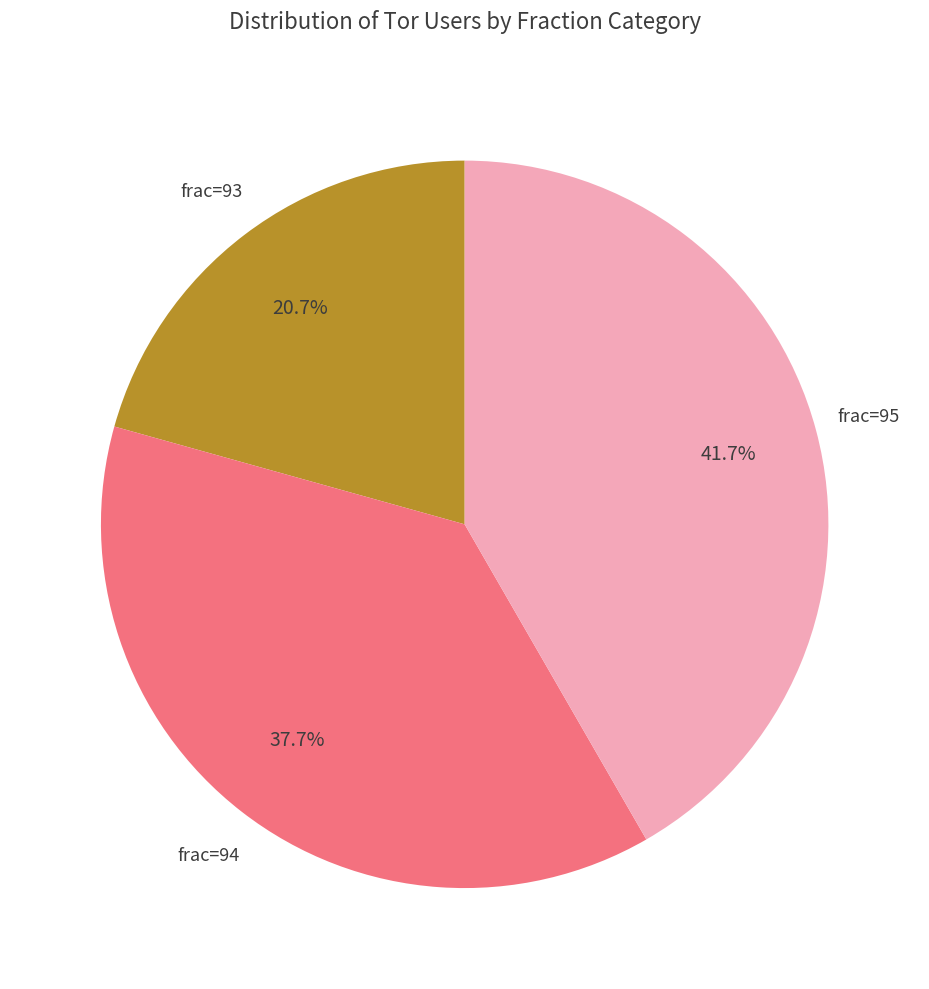

Combined, what portion of the pie is frac=95 and frac=93?

62.3%